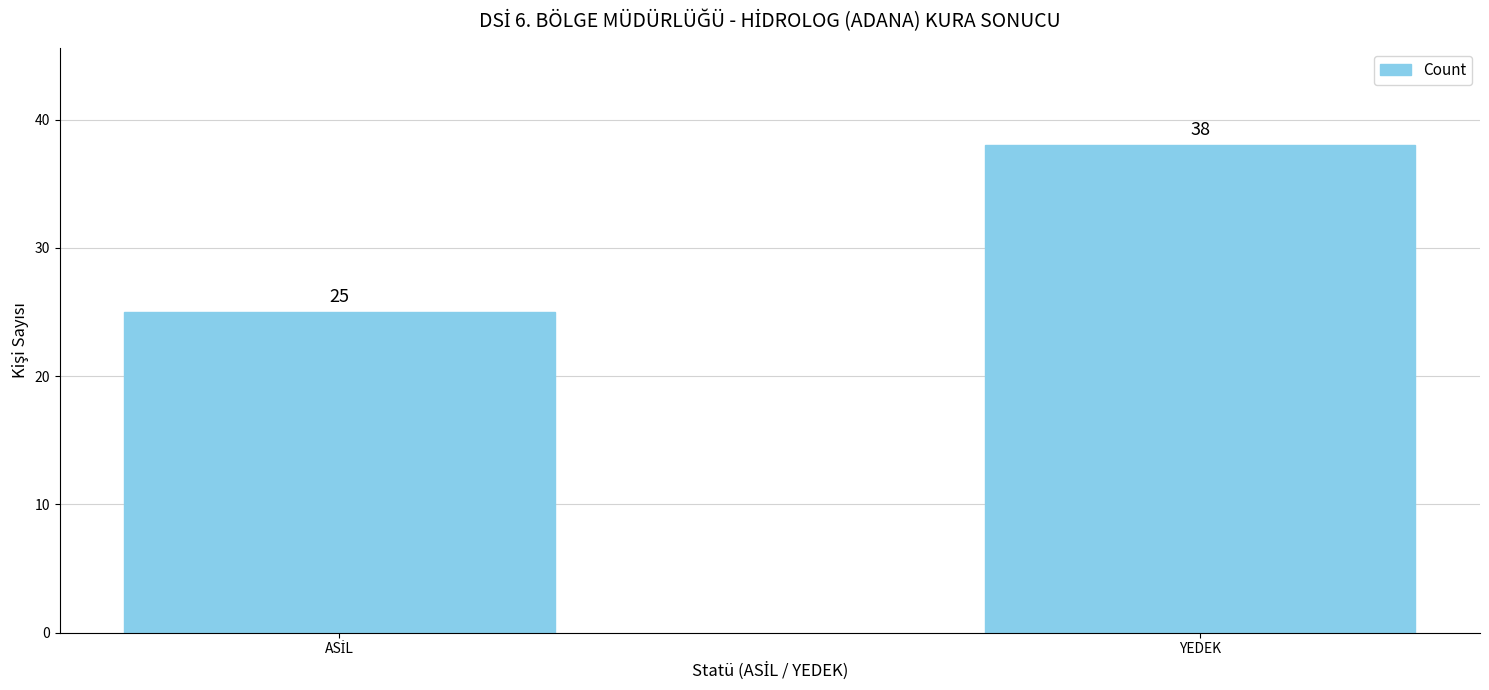

Read the value at YEDEK, to the nearest 5.

40